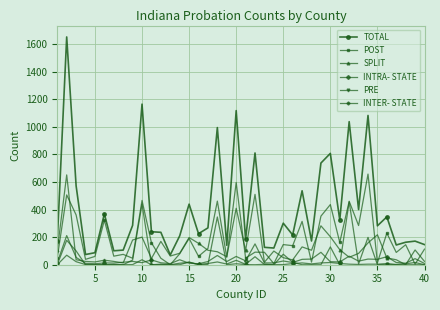

What is the average value of the POST series?

189